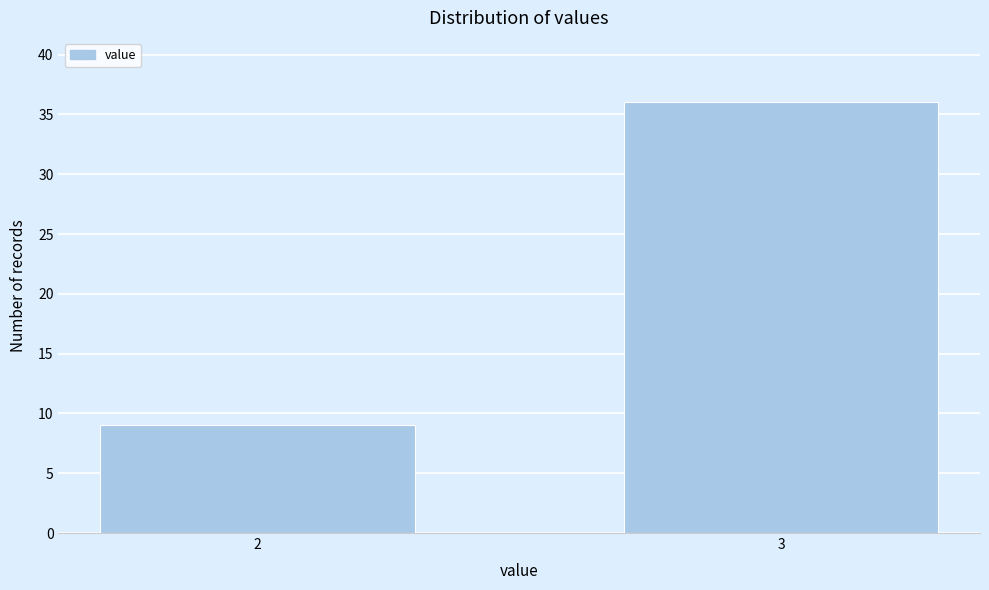

Reading left to right, extract all data points from this chart.

2=9	3=36